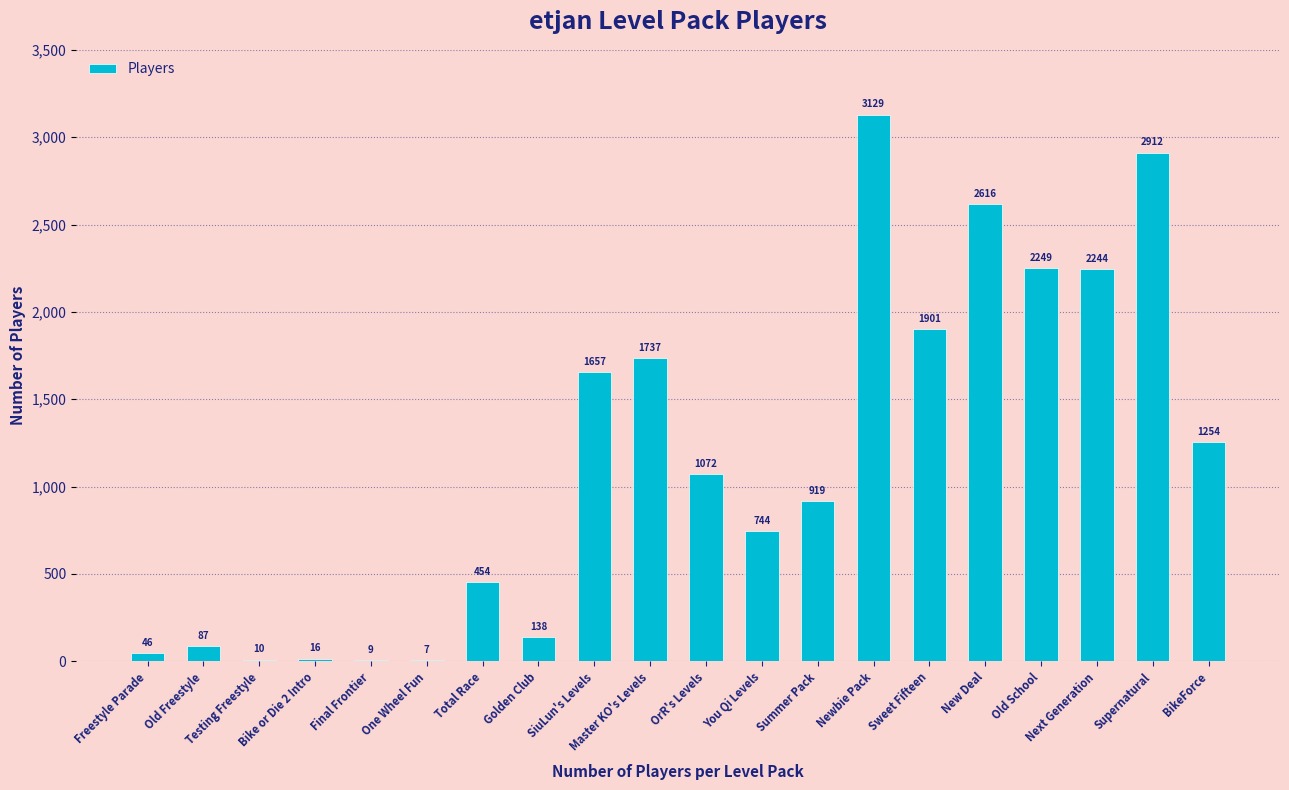

What is the ratio of the value at Freestyle Parade to the value at Testing Freestyle?

4.6